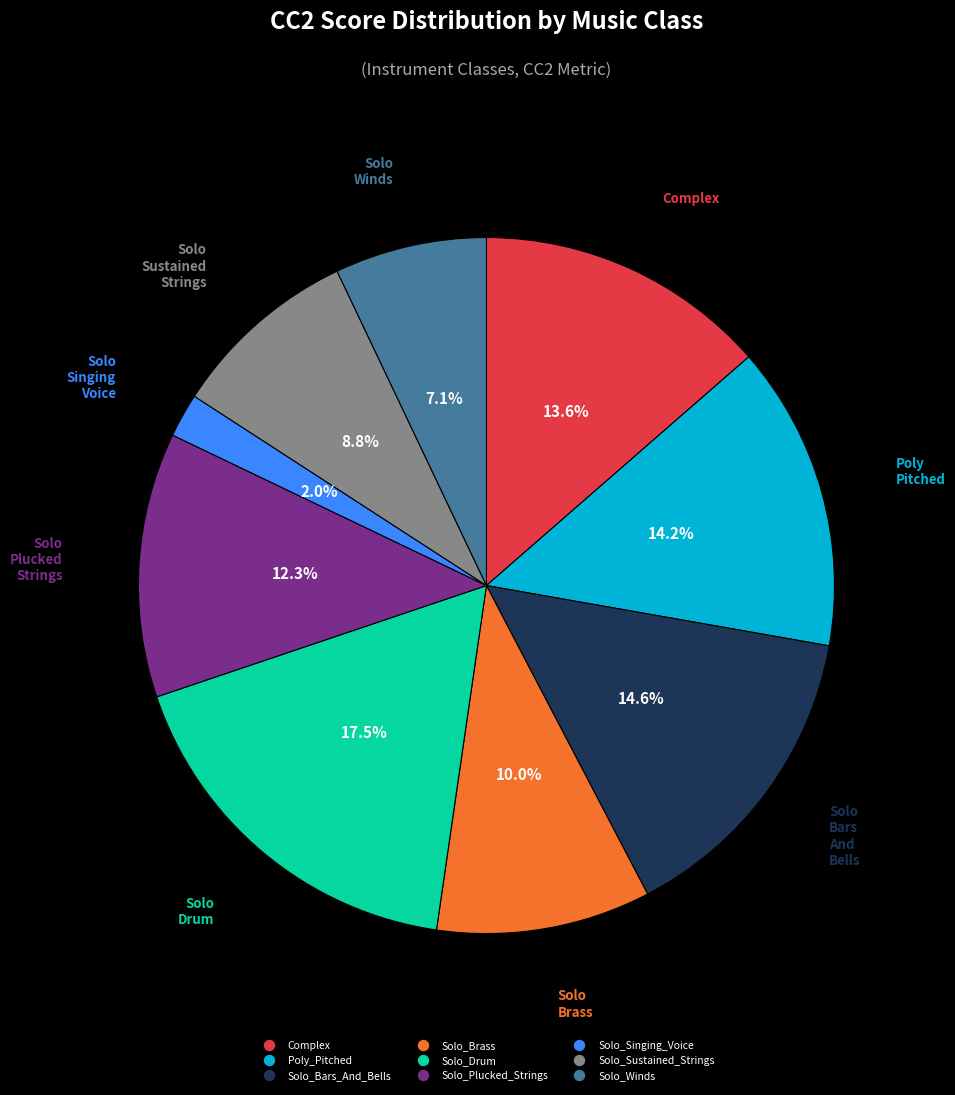

Is there a majority slice in this chart?

No